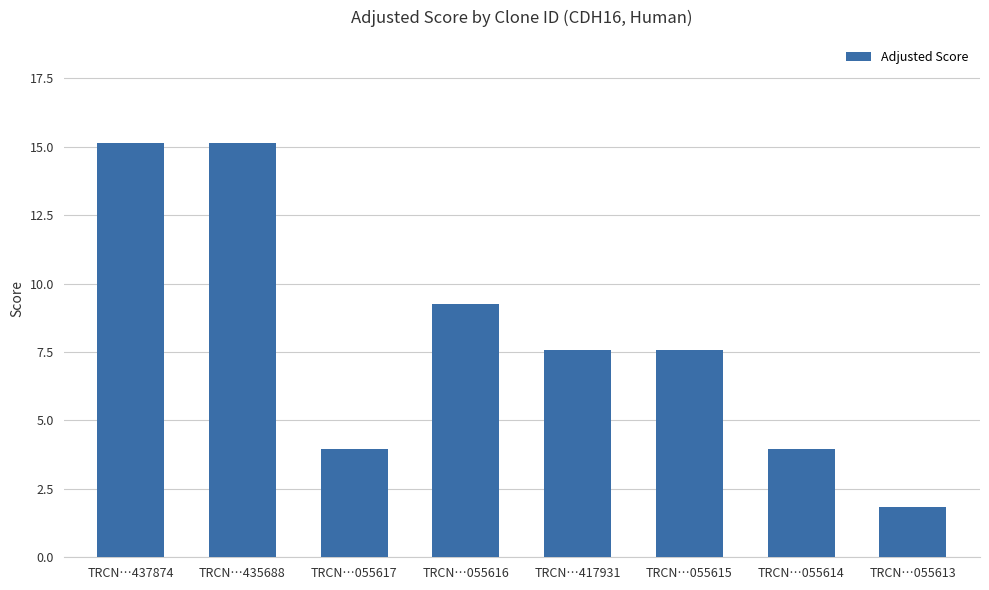

Approximately how many times larger is the value at TRCN…437874 compared to TRCN…055617?

3.8